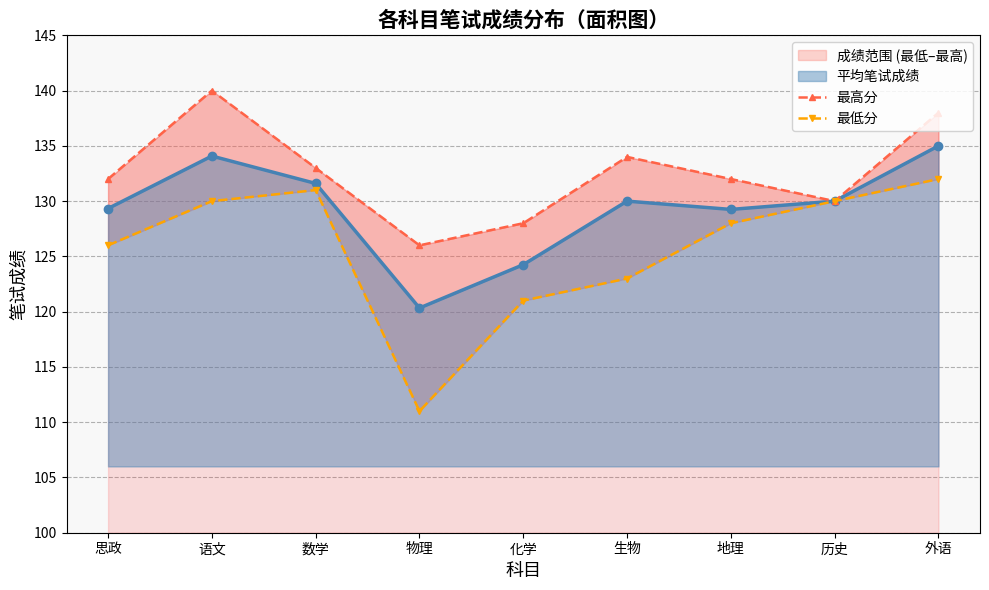

At how many categories does at least one series exceed 117?

9